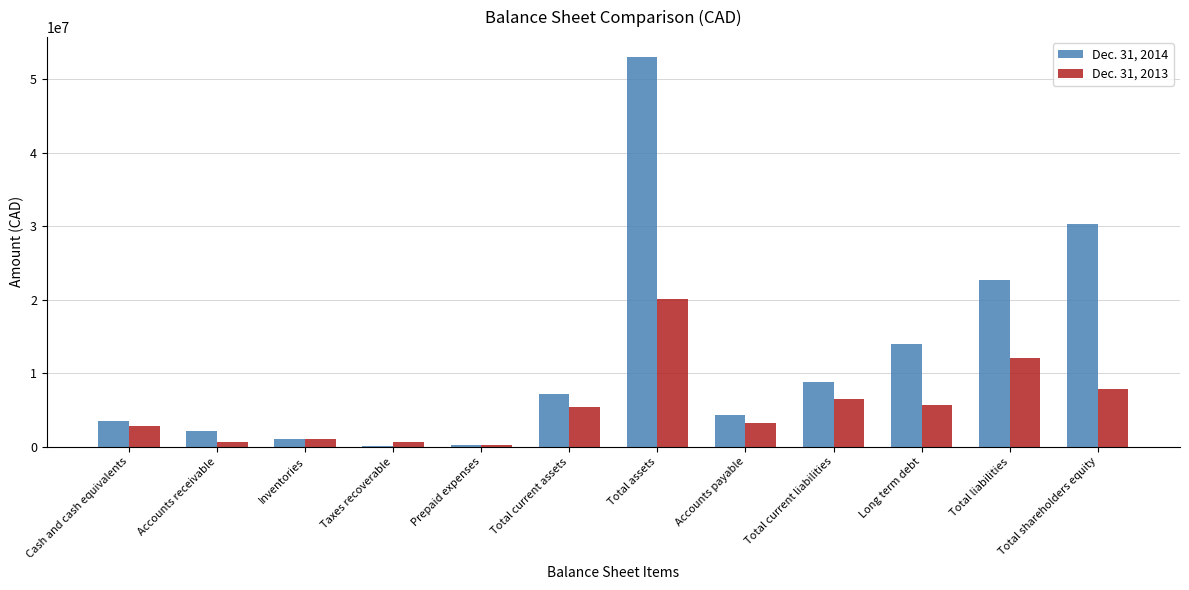

What is the total value across all series at Taxes recoverable?

782414